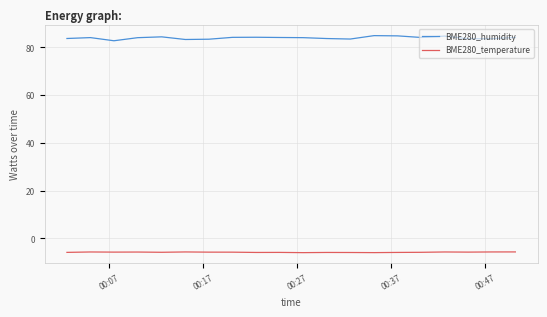

Which series has the widest spread of values?

BME280_humidity